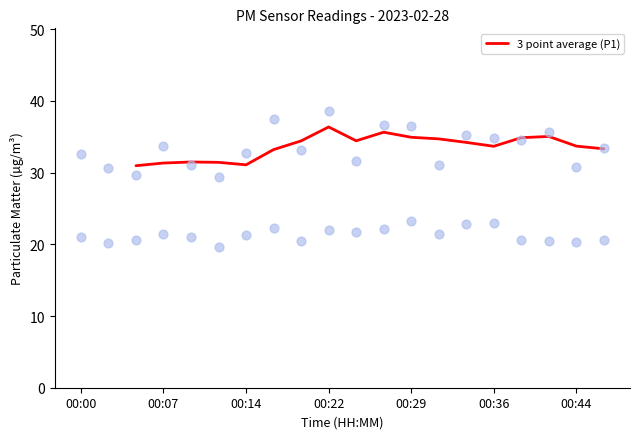

What is the highest value of the 3 point average (P1) series?

36.4